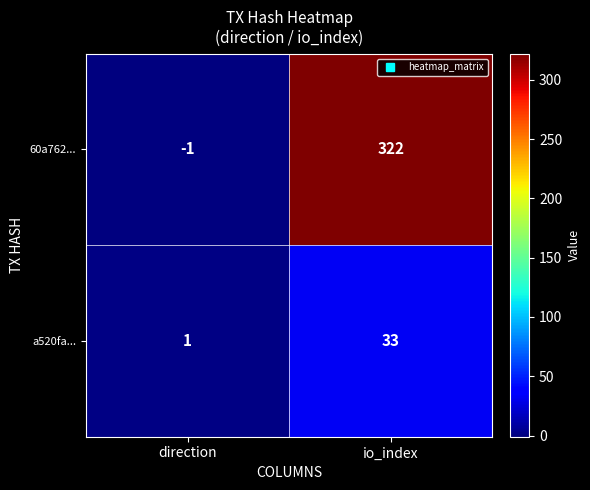

What is the difference between the 60a762... values at io_index and direction?

323